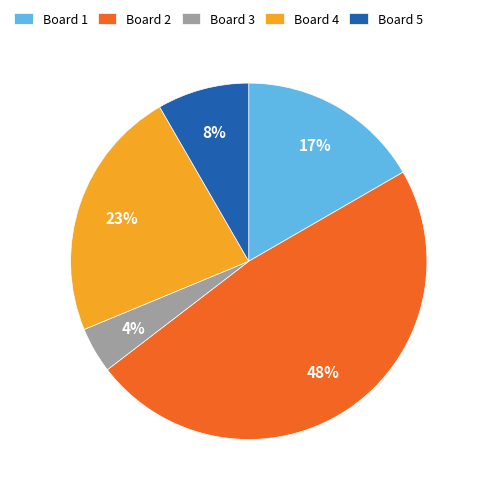

Does Board 1 account for over 50% of the chart?

No